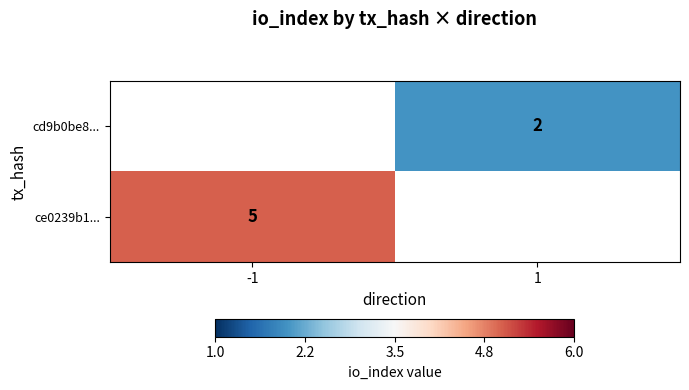

Which has a higher value, 1 or -1?

-1